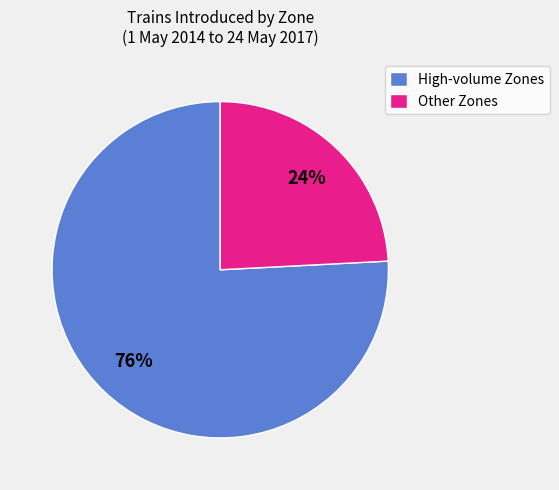

Rank the categories by value from lowest to highest.

Other Zones, High-volume Zones